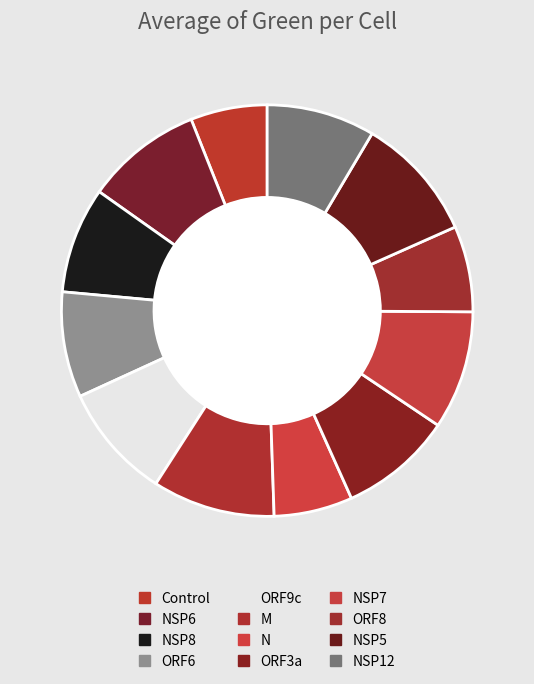

To the nearest percent, what percentage of the pie is NSP8?

8%